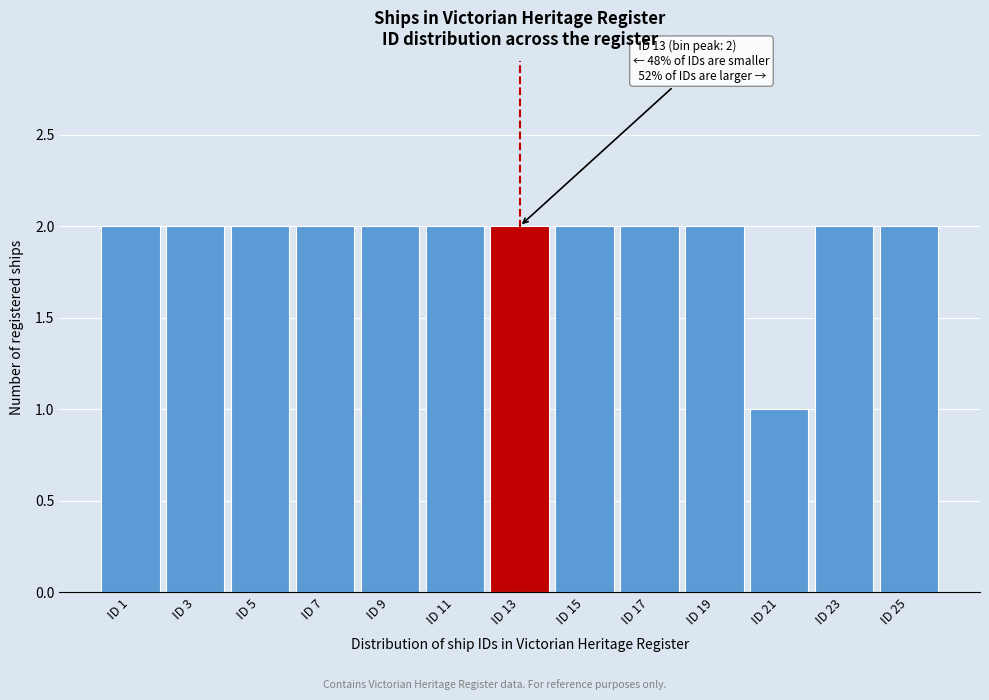

Reading right to left, list all the values displayed in this chart.

2	2	1	2	2	2	2	2	2	2	2	2	2